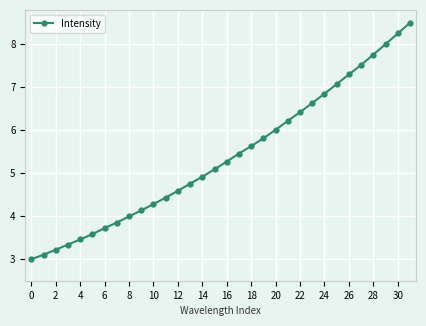

What is the value of the 15th point from the left?

4.9